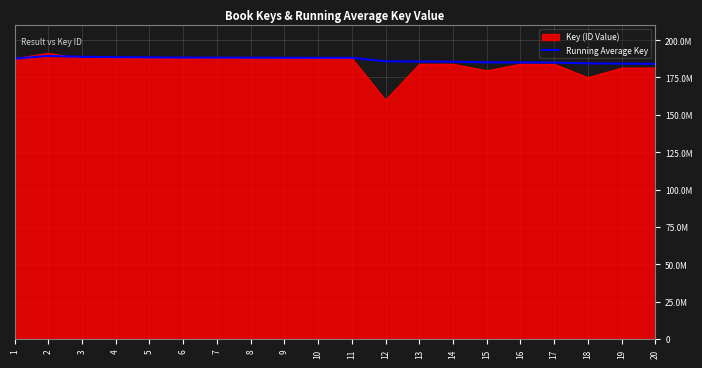

Does the chart display data point markers on the line(s)?

No